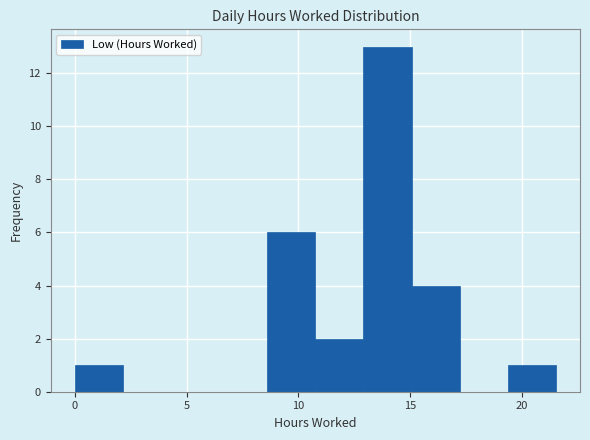

What is the height of the bar covering 11.0 to 13.0 on the x-axis? Neither the bar edges nor the heights are printed on the chart, so give them approximately, as read against the axes.

2